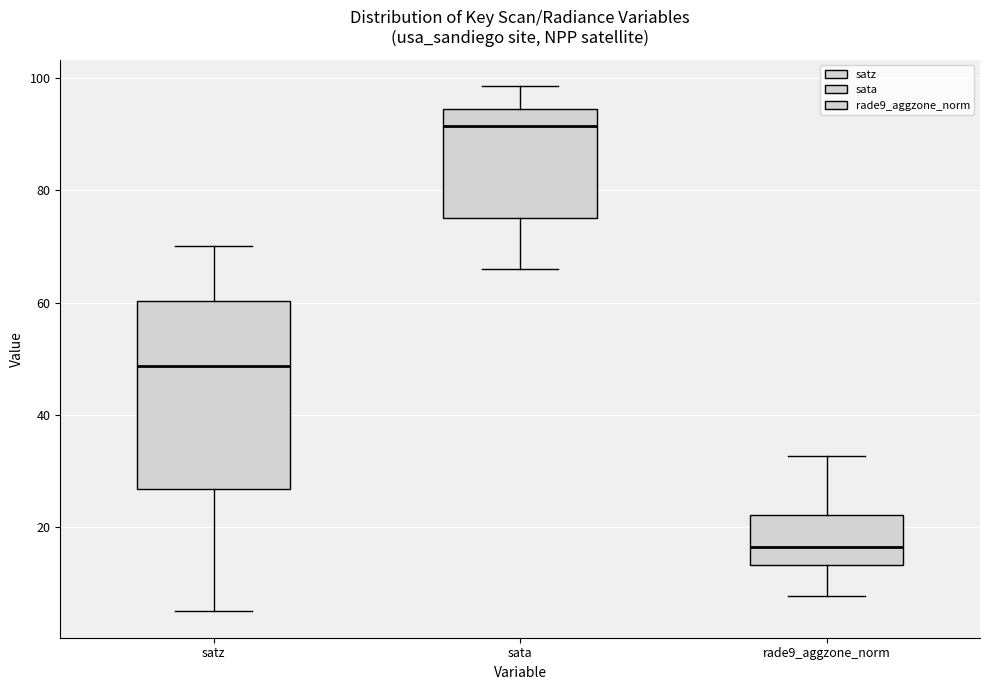

Comparing the boxes themselves (not the whiskers), which one is the tallest?

satz